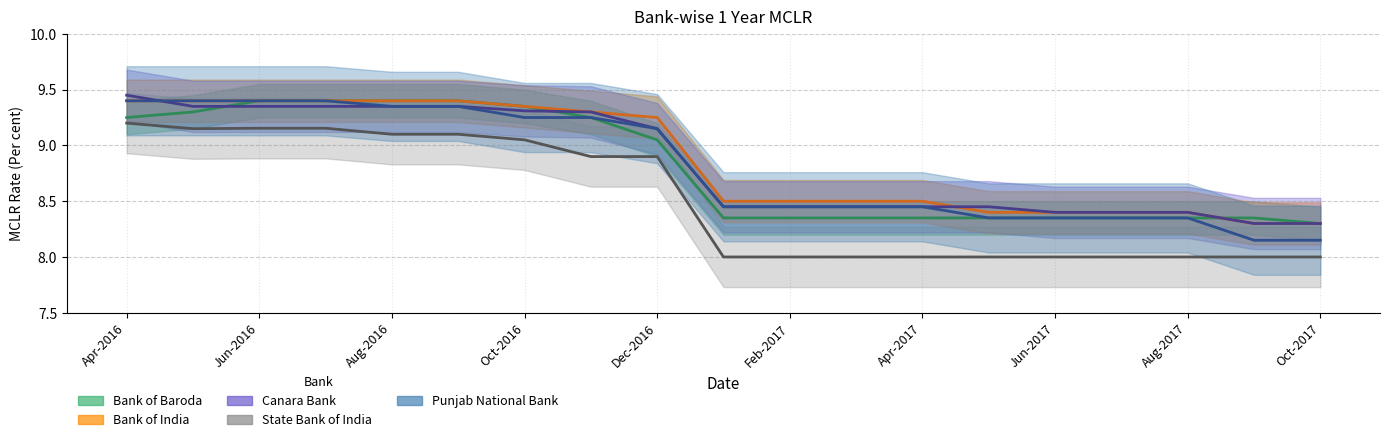

The State Bank of India series shows 16.0 at Apr-2016. True or false?

False